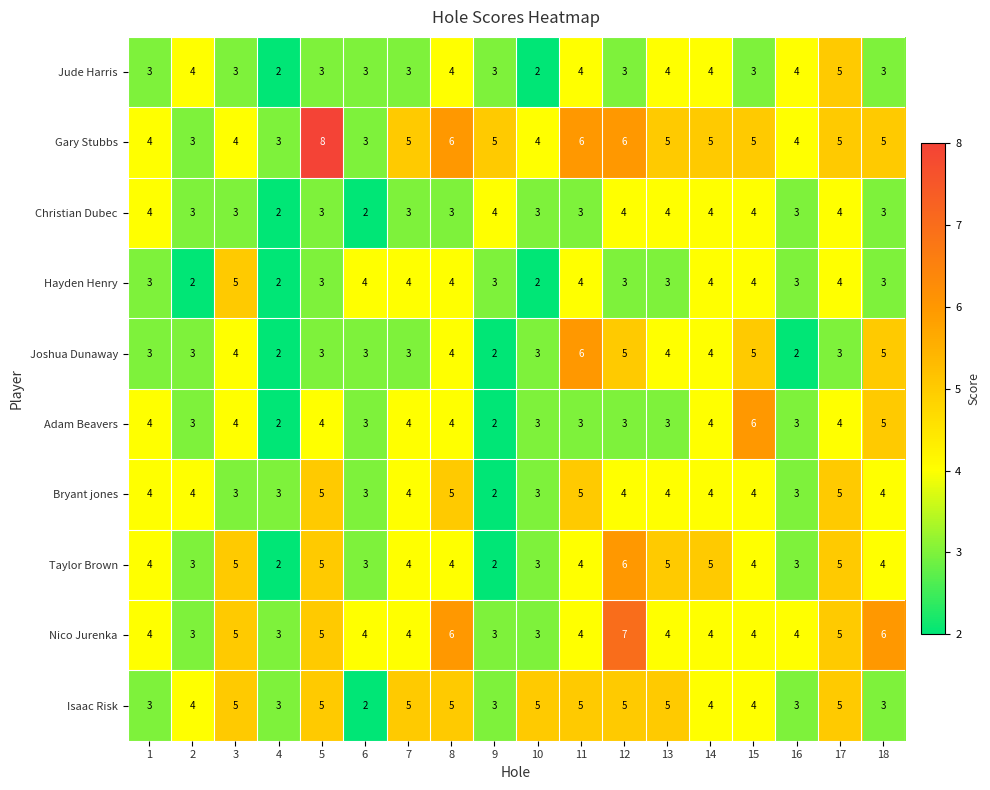

The Bryant jones series shows 4 at 14. True or false?

True